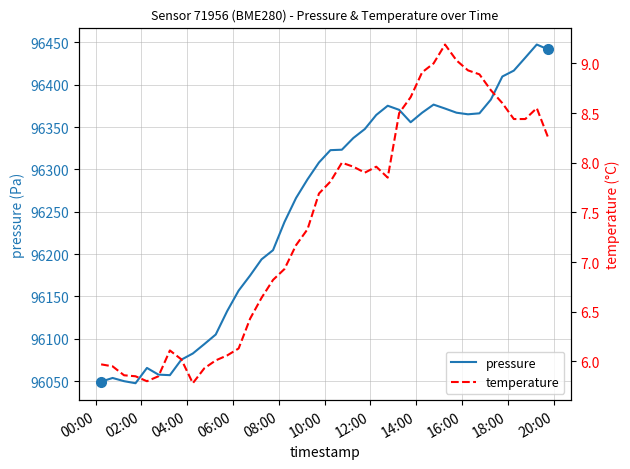

What is the lowest value of the pressure series?

96047.4